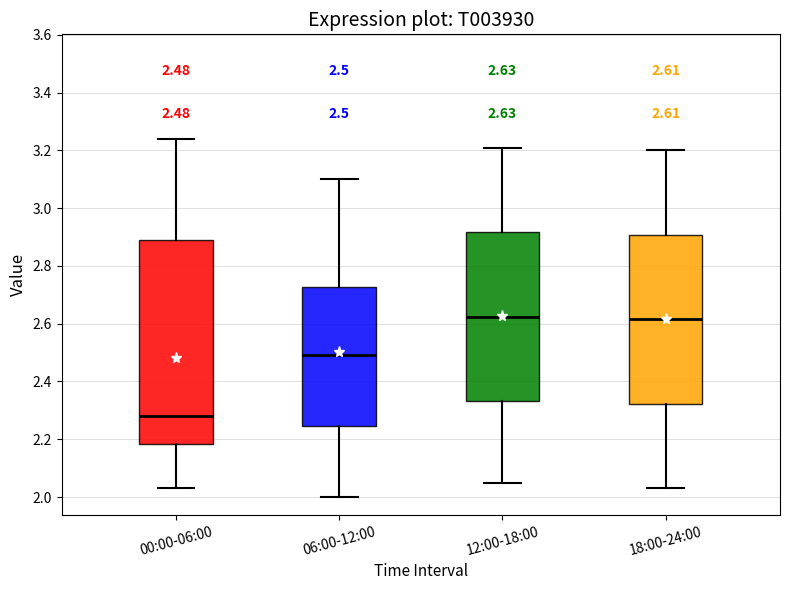

Comparing the boxes themselves (not the whiskers), which one is the tallest?

00:00-06:00